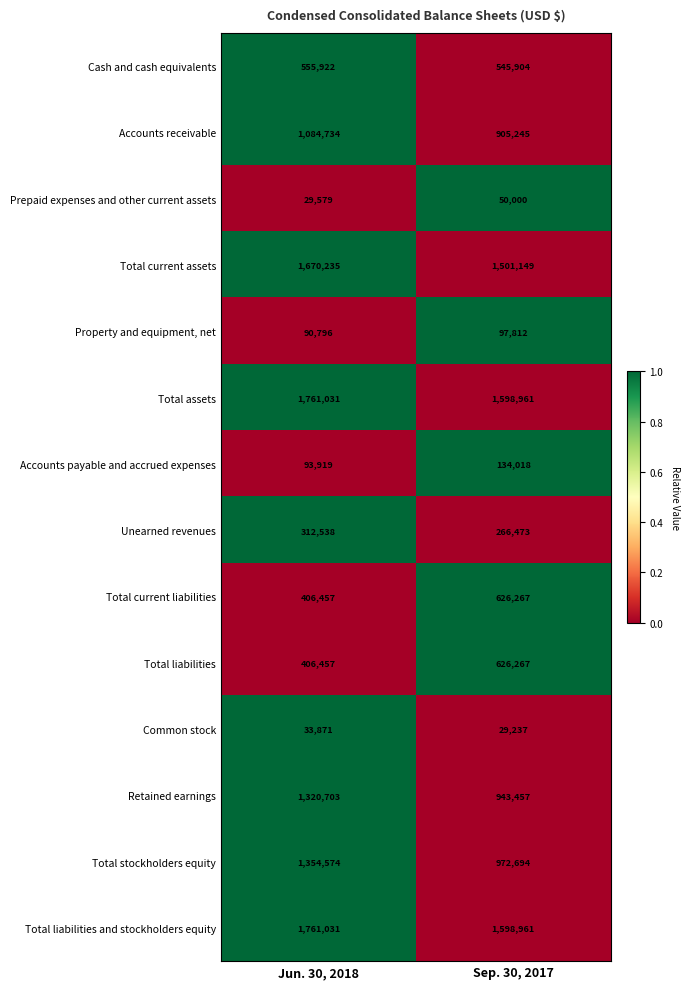

What is the spread (max minus min) of values at Sep. 30, 2017?

1569724